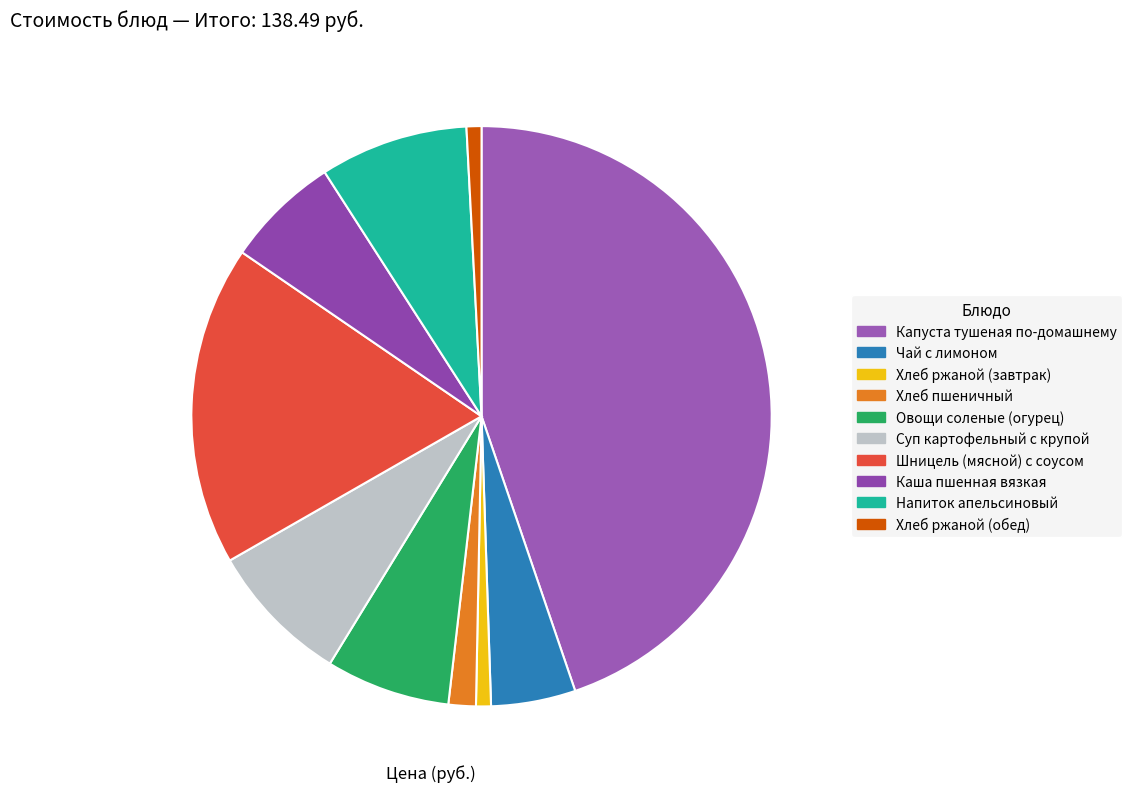

Is it true that Напиток апельсиновый is 8% of the pie?

True